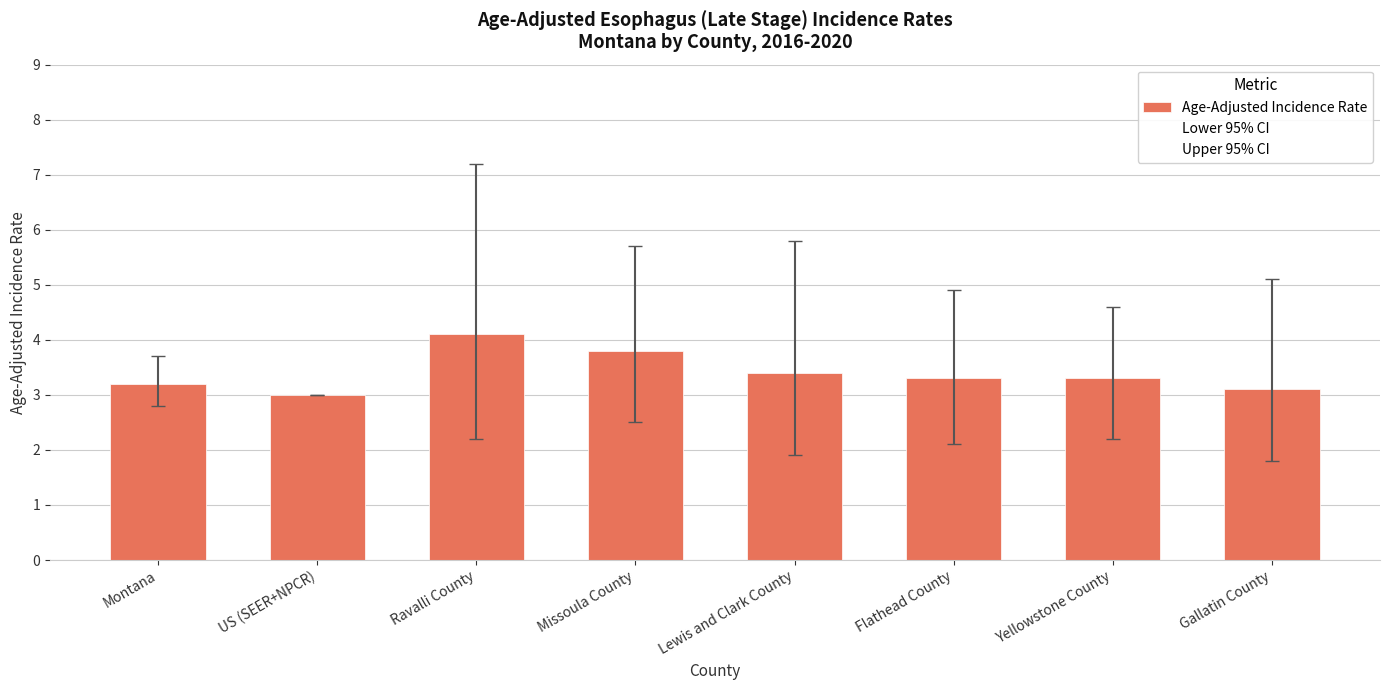

Between Ravalli County and Montana, which is larger?

Ravalli County